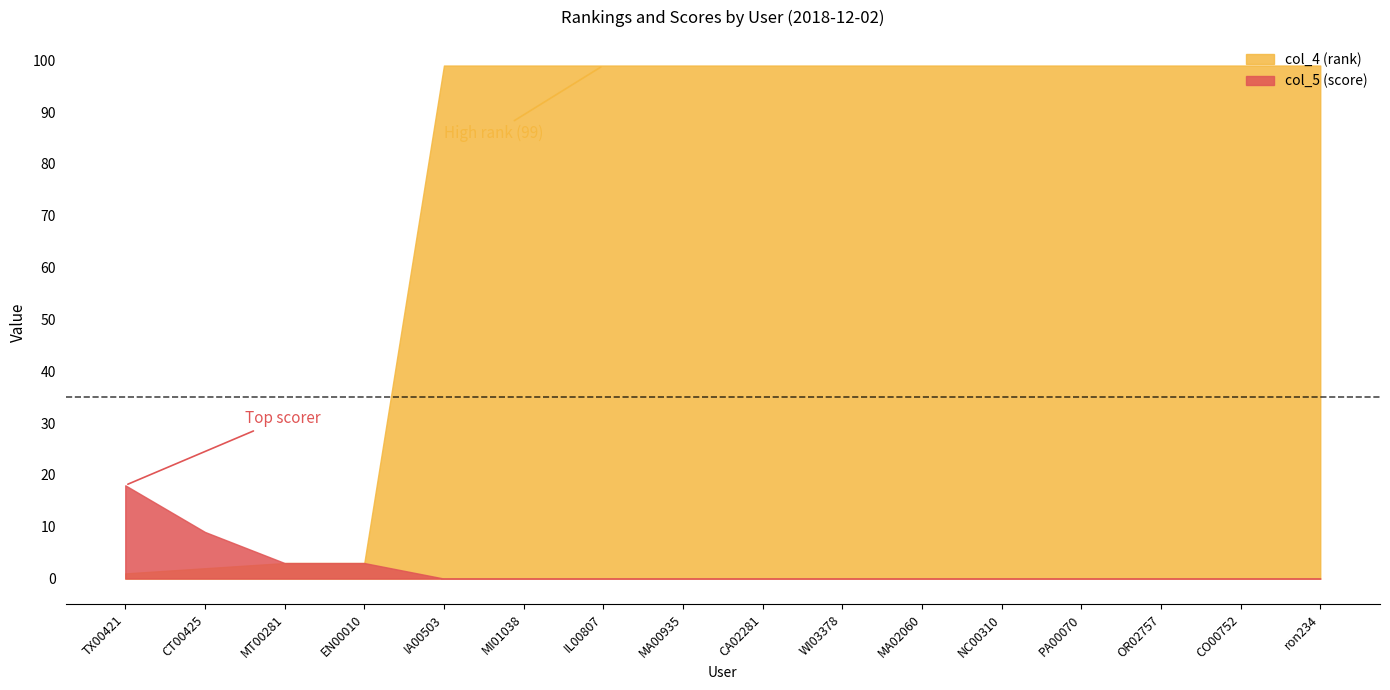

Which has a higher value, IA00503 or CT00425?

IA00503